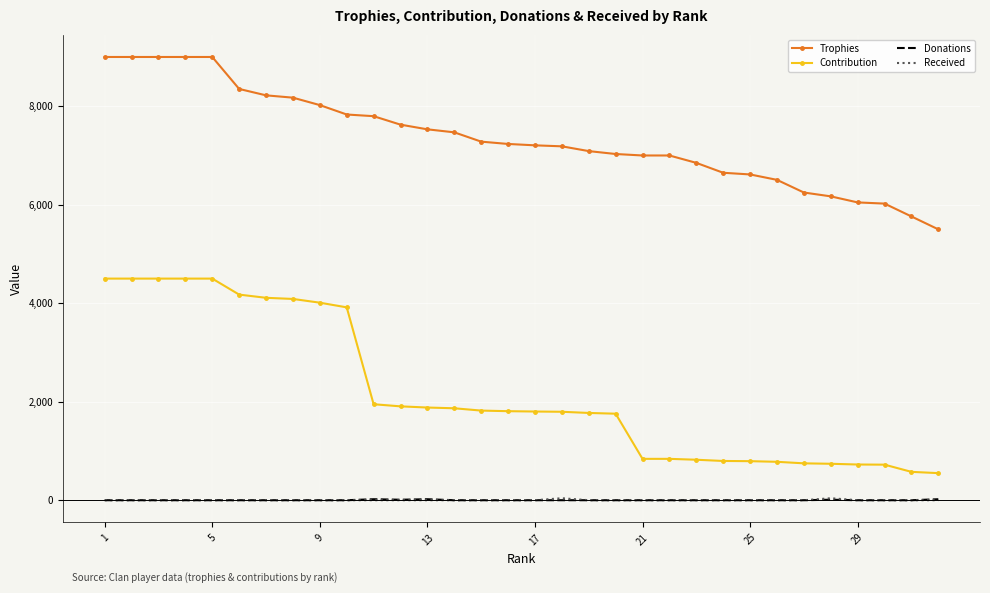

What are all the series names shown in the legend?

Trophies, Contribution, Donations, Received